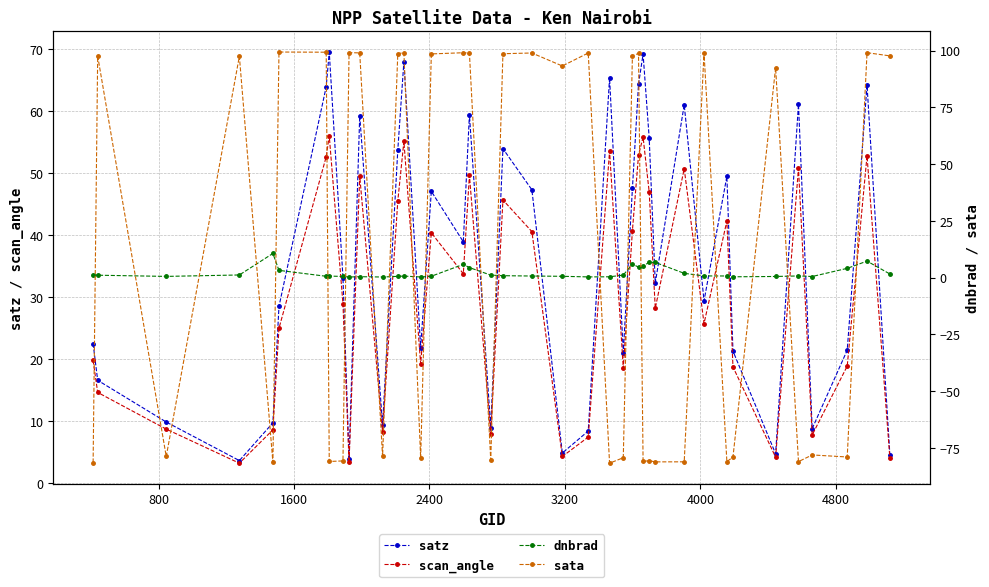

Does the chart have visible grid lines?

Yes